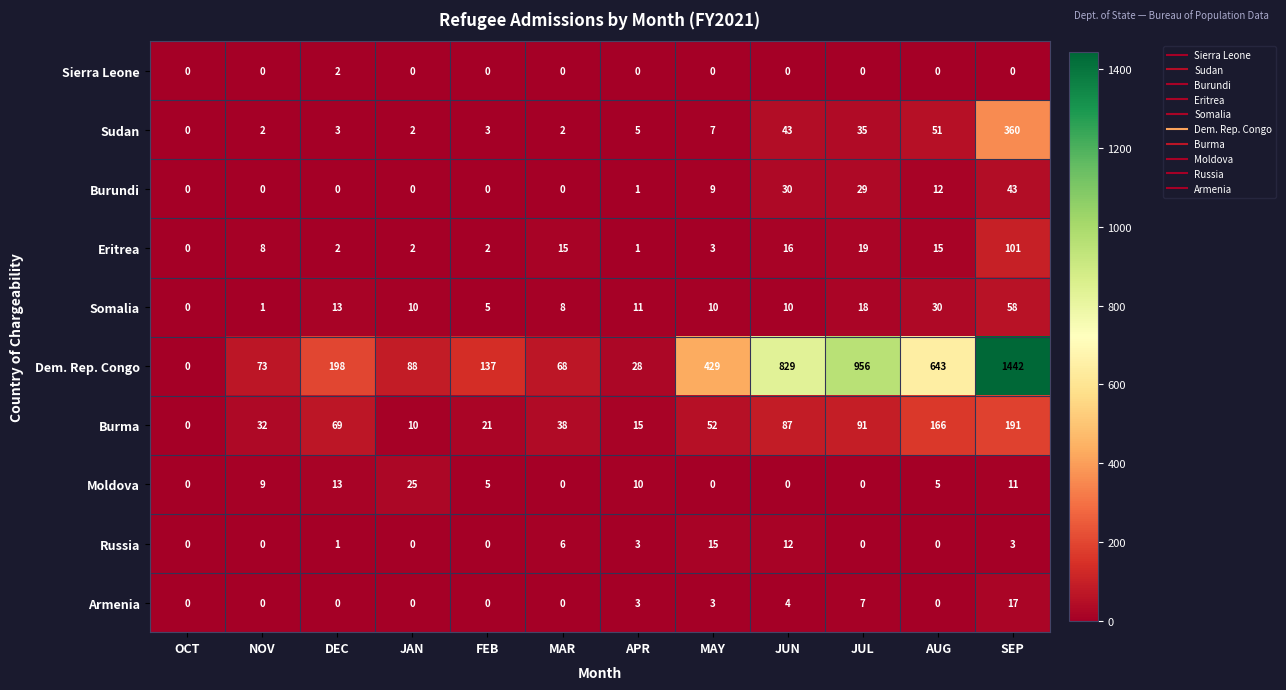

What is the difference between the maximum and minimum values in the Russia series?

15